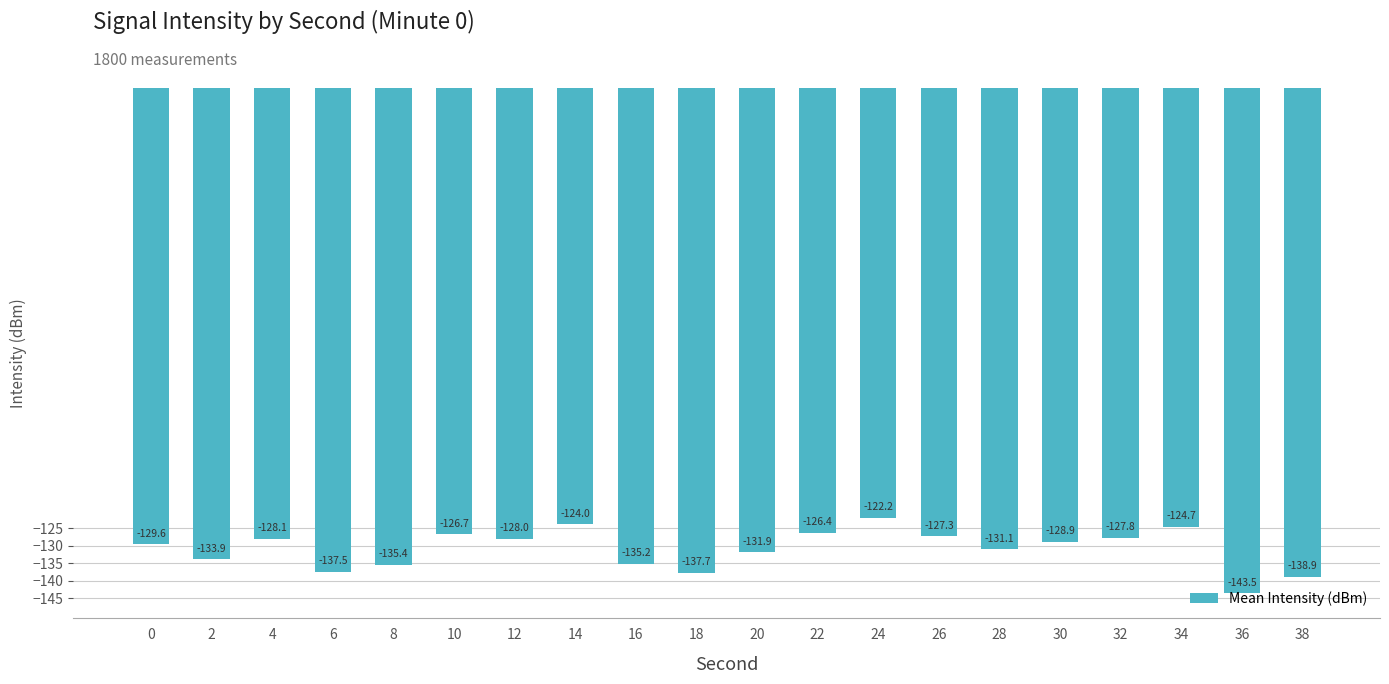

The chart shows a value of -246.0 at 38. True or false?

False